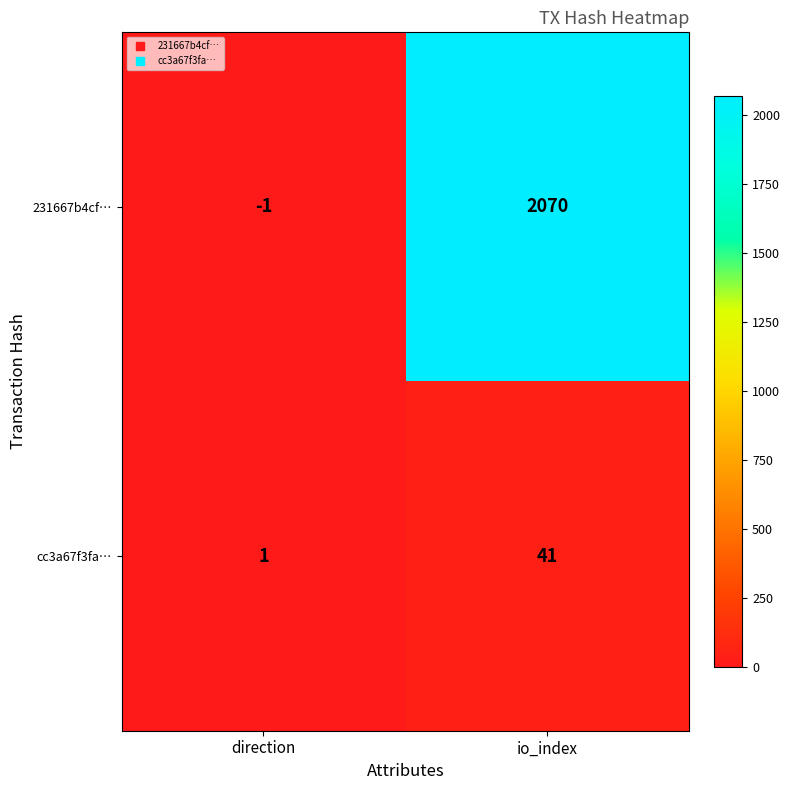

Which series has the largest range (max minus min)?

231667b4cf…